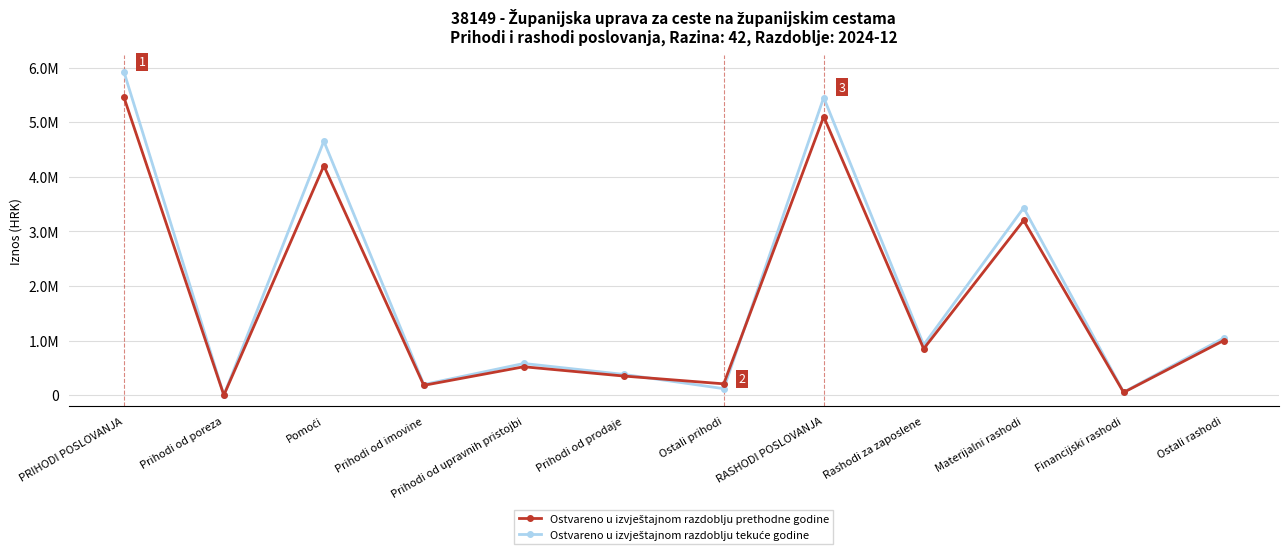

Count the number of categories in the chart.

12